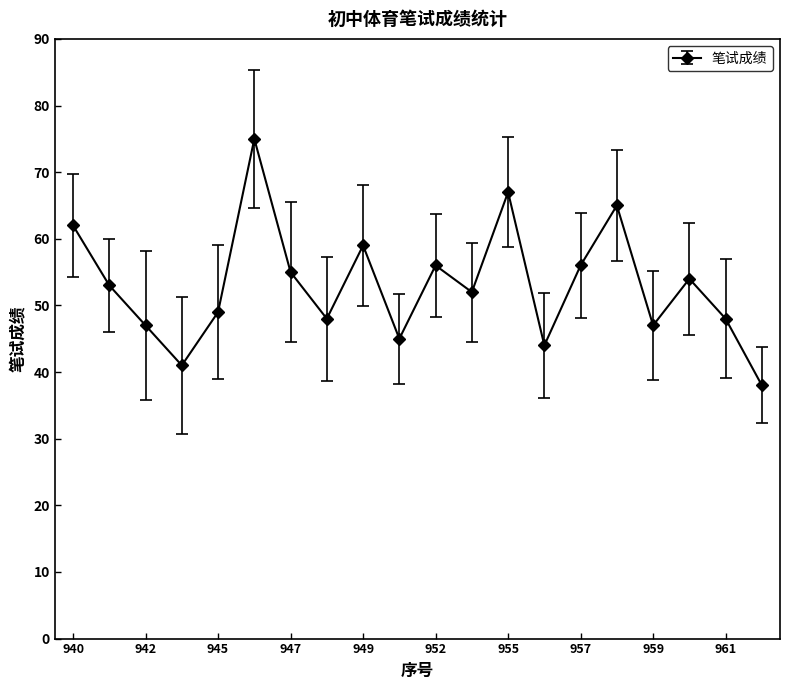

How many values are below 53?

10